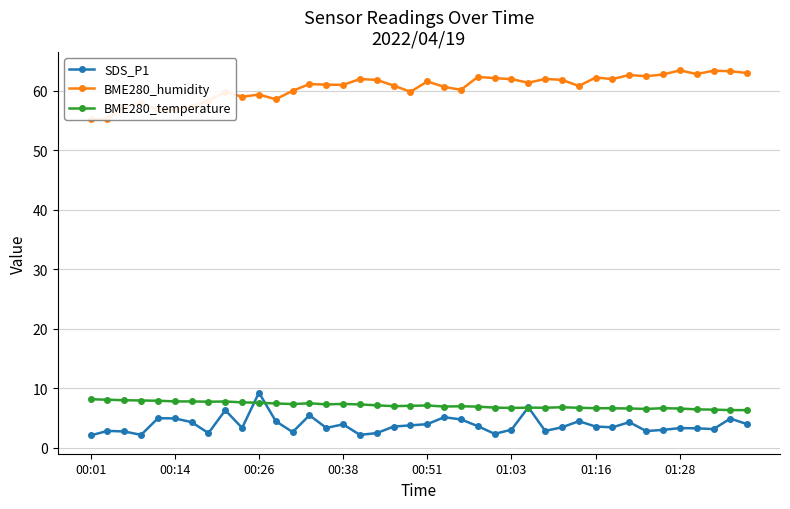

What is the average value of the BME280_temperature series?

7.1